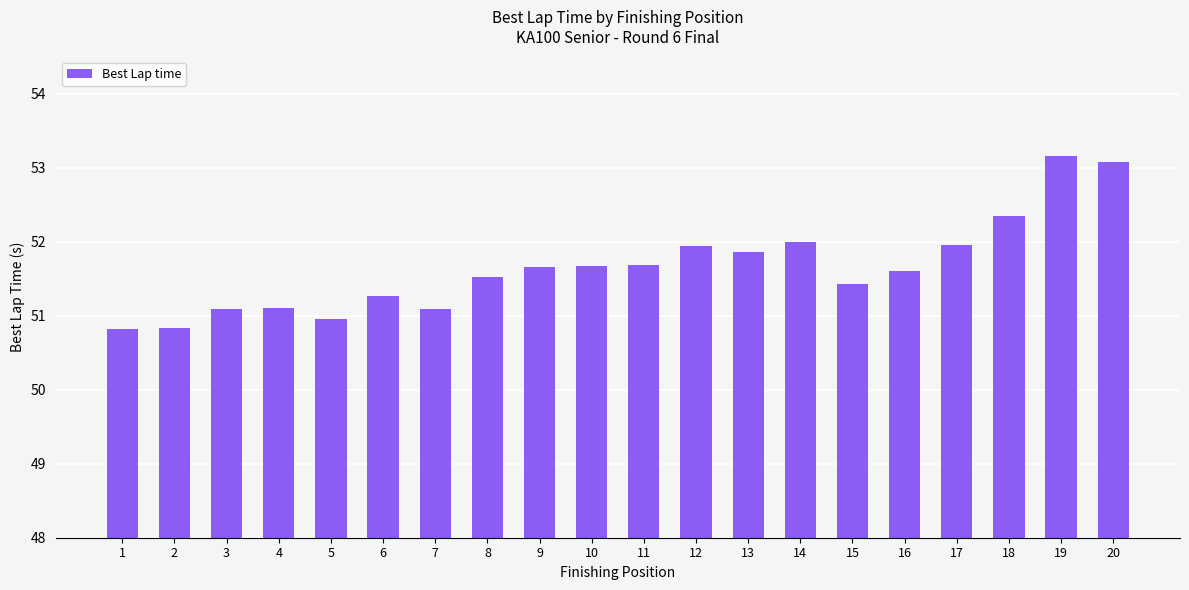

What is the average value?

51.7